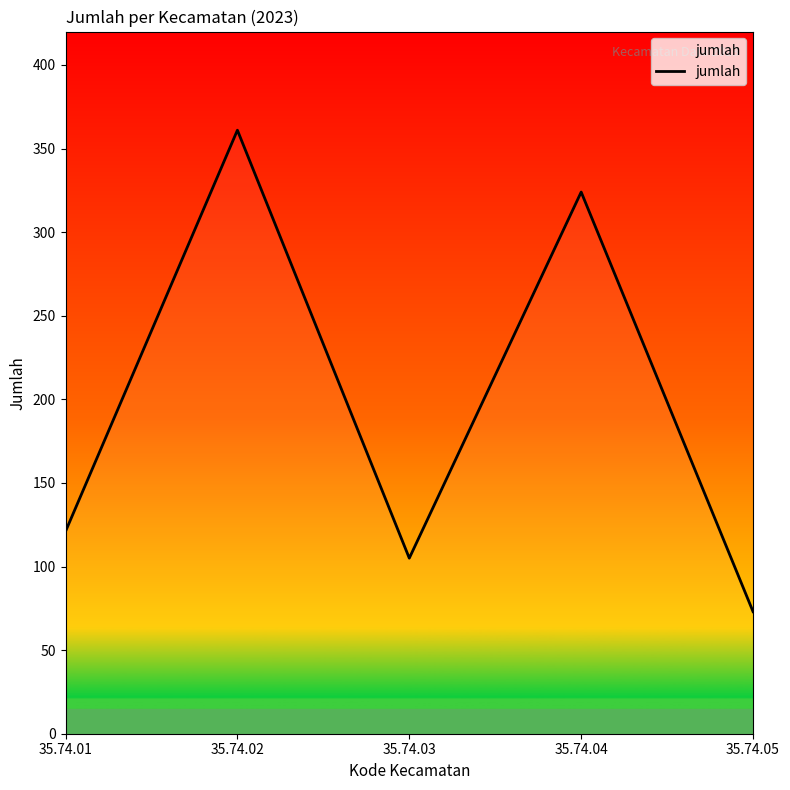

How many interior local valleys (lower than both neighbors) does the data have?

1